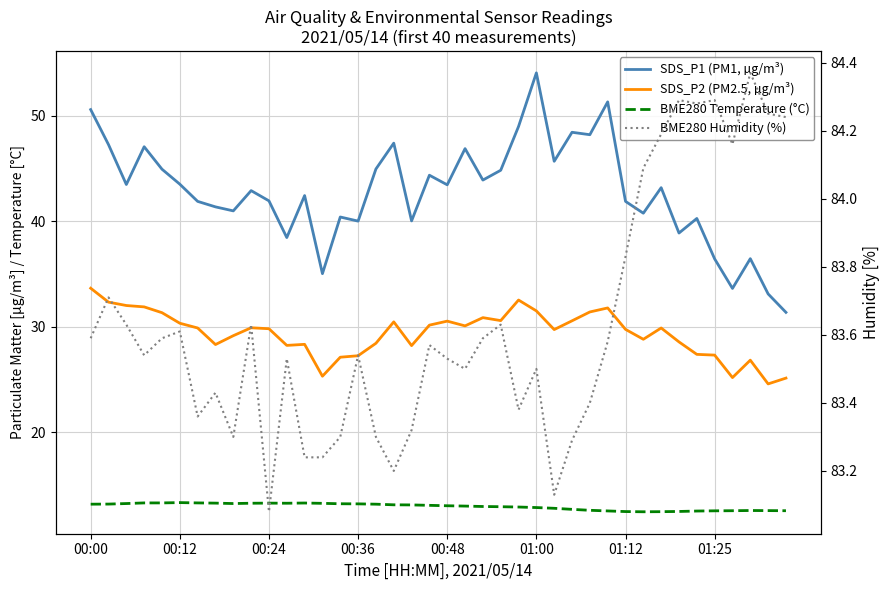

How many distinct data groups are displayed?

4